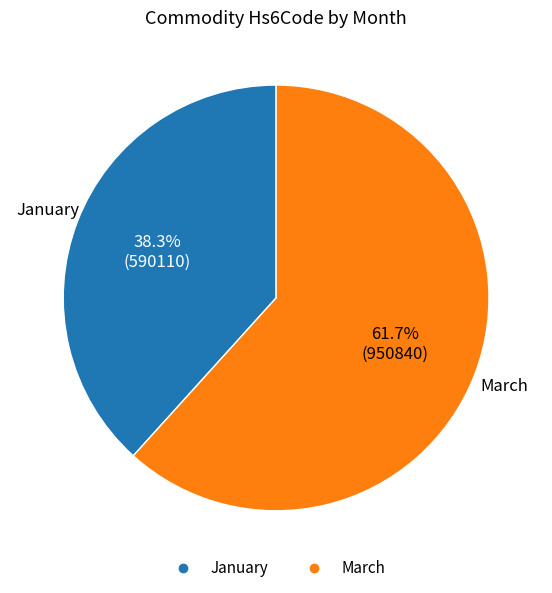

Which has a higher value, January or March?

March